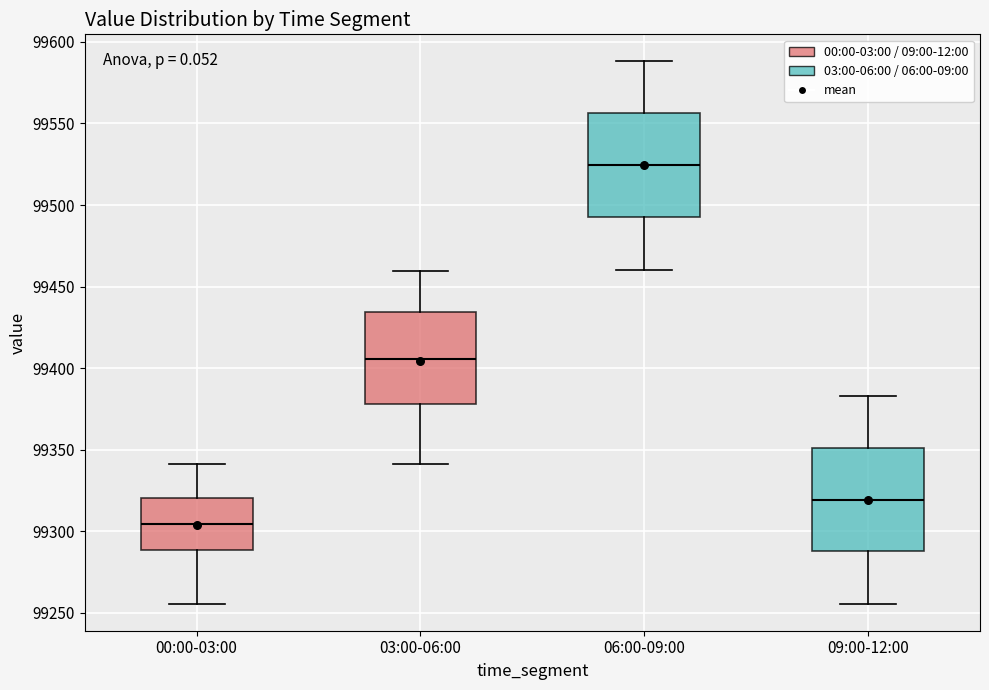

Which box has the lowest median line?

00:00-03:00